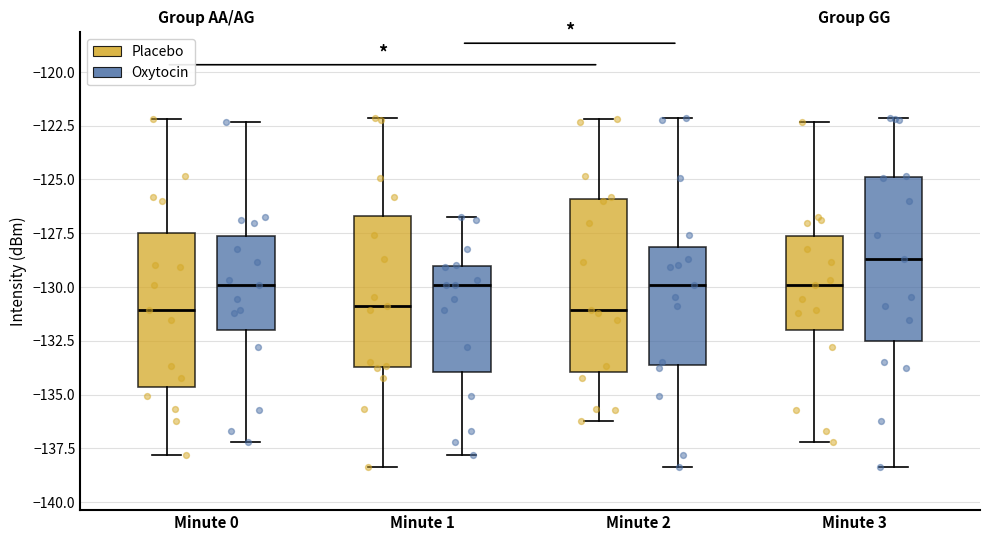

Reading left to right, read every box against the y-axis: the position of its median line, the range the box covers, and the ends of its whiskers. The values are not printed on the chart, so give them approximately, as read against the axis.

Minute 0 (Placebo): median -131.0, box -134.5 to -127.5, whiskers -138.0 to -122.0
Minute 0 (Oxytocin): median -130.0, box -132.0 to -127.5, whiskers -137.0 to -122.5
Minute 1 (Placebo): median -131.0, box -133.5 to -126.5, whiskers -138.5 to -122.0
Minute 1 (Oxytocin): median -130.0, box -134.0 to -129.0, whiskers -138.0 to -127.0
Minute 2 (Placebo): median -131.0, box -134.0 to -126.0, whiskers -136.0 to -122.0
Minute 2 (Oxytocin): median -130.0, box -133.5 to -128.0, whiskers -138.5 to -122.0
Minute 3 (Placebo): median -130.0, box -132.0 to -127.5, whiskers -137.0 to -122.5
Minute 3 (Oxytocin): median -128.5, box -132.5 to -125.0, whiskers -138.5 to -122.0